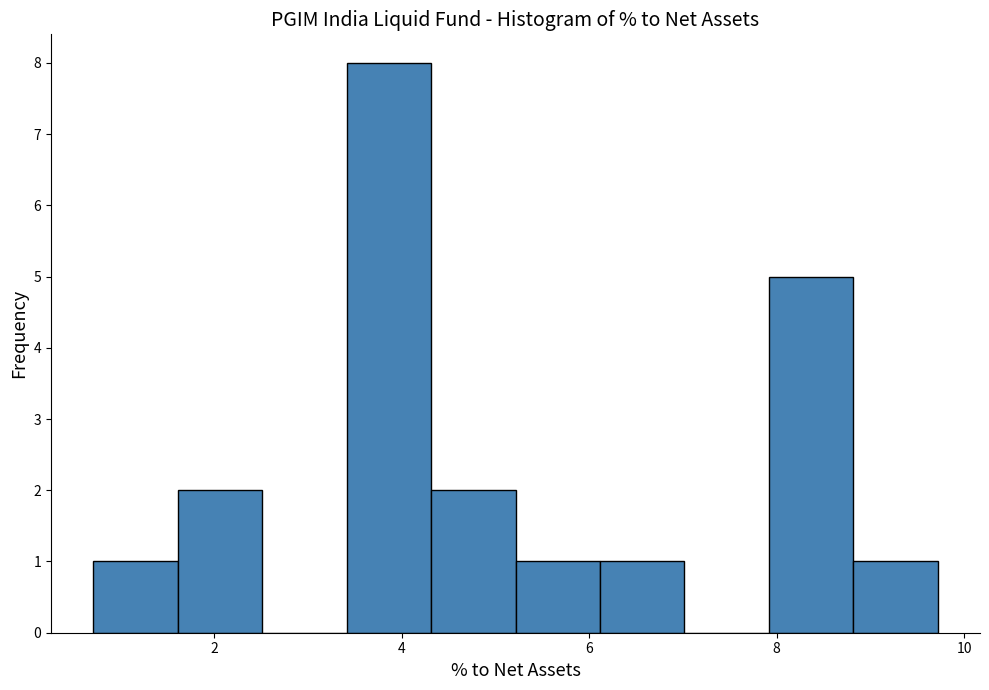

How tall is the bar that spans 4.4 to 5.2 on the x-axis? Neither the bar edges nor the heights are printed on the chart, so give them approximately, as read against the axes.

2